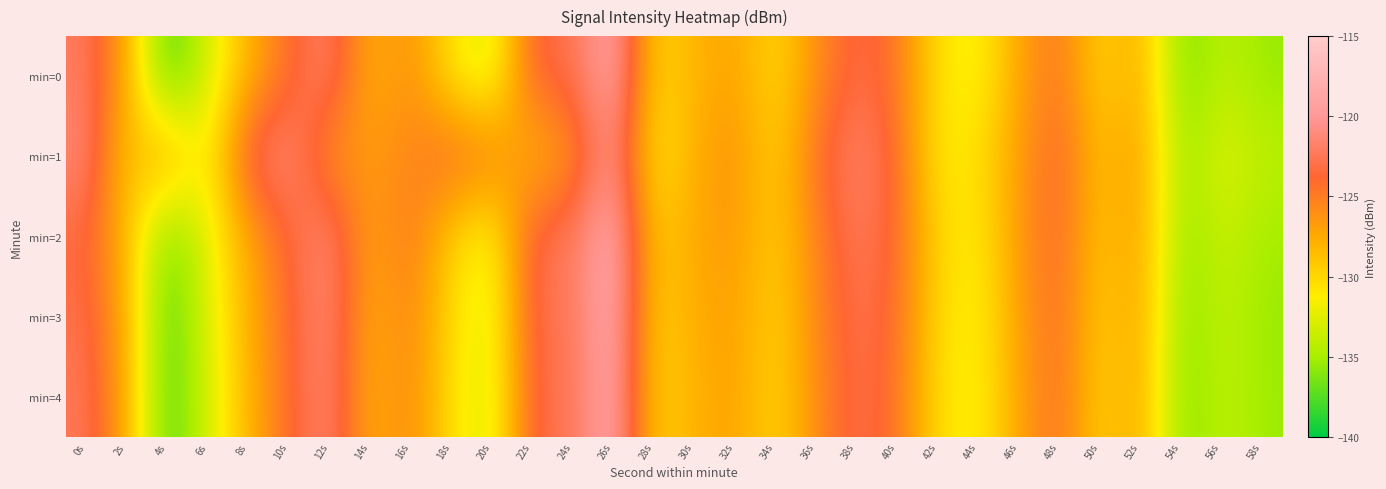

Reading left to right, extract all data points from this chart.

min=0: 0s=-122.1	2s=-127.2	4s=-138.5	6s=-133.0	8s=-128.1	10s=-124.3	12s=-121.4	14s=-128.2	16s=-125.8	18s=-130.9	20s=-133.4	22s=-123.2	24s=-123.1	26s=-118.2	28s=-130.0	30s=-128.1	32s=-127.1	34s=-130.2	36s=-126.1	38s=-122.9	40s=-124.7	42s=-130.7	44s=-131.9	46s=-127.2	48s=-124.5	50s=-130.0	52s=-127.3	54s=-136.7	56s=-134.0	58s=-135.5
min=1: 0s=-121.1	2s=-129.5	4s=-126.6	6s=-132.3	8s=-122.2	10s=-121.0	12s=-126.4	14s=-126.5	16s=-125.6	18s=-123.7	20s=-124.8	22s=-128.5	24s=-126.3	26s=-119.9	28s=-131.2	30s=-127.7	32s=-126.0	34s=-129.9	36s=-124.3	38s=-121.5	40s=-124.0	42s=-131.2	44s=-130.5	46s=-126.8	48s=-123.5	50s=-129.0	52s=-126.5	54s=-135.7	56s=-132.5	58s=-134.1
min=2: 0s=-123.5	2s=-128.2	4s=-137.1	6s=-132.3	8s=-127.5	10s=-123.7	12s=-121.0	14s=-127.5	16s=-124.6	18s=-129.7	20s=-132.5	22s=-122.6	24s=-122.3	26s=-117.7	28s=-129.5	30s=-127.3	32s=-126.6	34s=-129.6	36s=-125.3	38s=-122.2	40s=-124.0	42s=-130.0	44s=-131.2	46s=-126.5	48s=-123.8	50s=-129.3	52s=-126.7	54s=-136.0	56s=-133.5	58s=-135.1
min=3: 0s=-122.8	2s=-127.7	4s=-138.1	6s=-132.7	8s=-127.8	10s=-123.9	12s=-121.1	14s=-127.9	16s=-125.2	18s=-130.3	20s=-132.9	22s=-122.9	24s=-122.7	26s=-117.9	28s=-129.8	30s=-127.7	32s=-126.9	34s=-129.9	36s=-125.7	38s=-122.6	40s=-124.2	42s=-130.3	44s=-131.6	46s=-126.9	48s=-124.0	50s=-129.7	52s=-127.0	54s=-136.2	56s=-133.8	58s=-135.5
min=4: 0s=-122.3	2s=-127.5	4s=-138.2	6s=-133.0	8s=-128.1	10s=-124.0	12s=-121.2	14s=-128.0	16s=-125.5	18s=-130.6	20s=-133.1	22s=-123.0	24s=-122.8	26s=-118.0	28s=-129.9	30s=-127.9	32s=-127.0	34s=-130.0	36s=-125.9	38s=-122.8	40s=-124.5	42s=-130.6	44s=-131.7	46s=-127.0	48s=-124.2	50s=-129.9	52s=-127.1	54s=-136.5	56s=-133.9	58s=-135.3